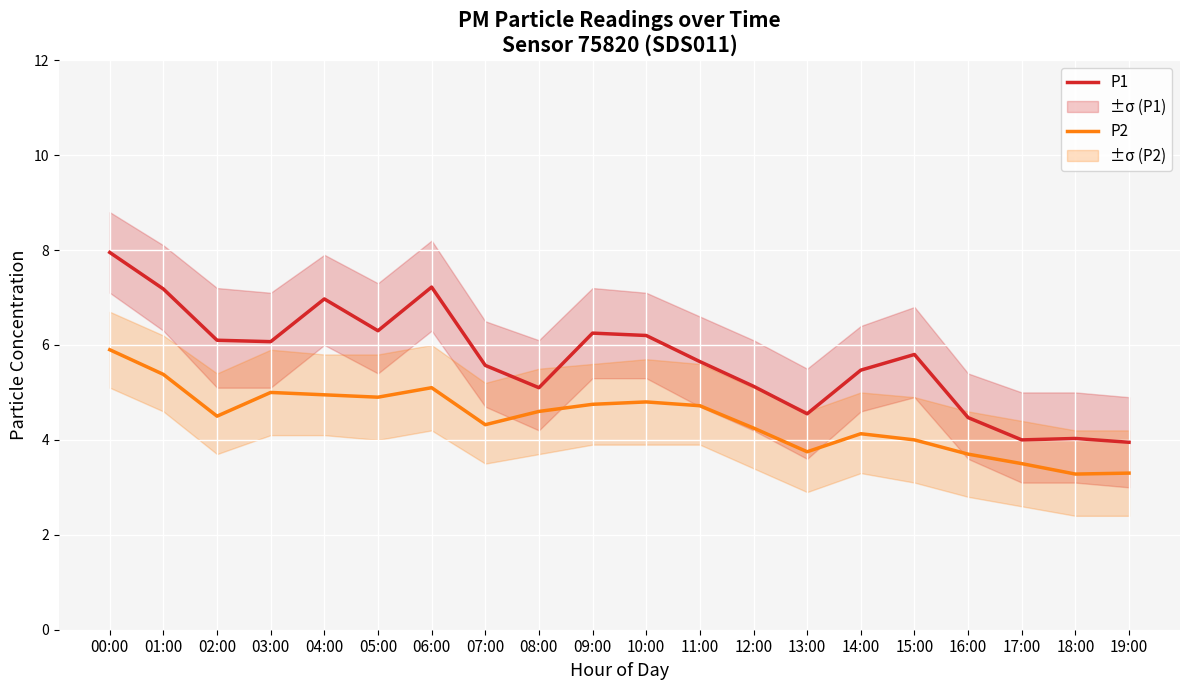

Which category has the highest value in the P1 series?

00:00